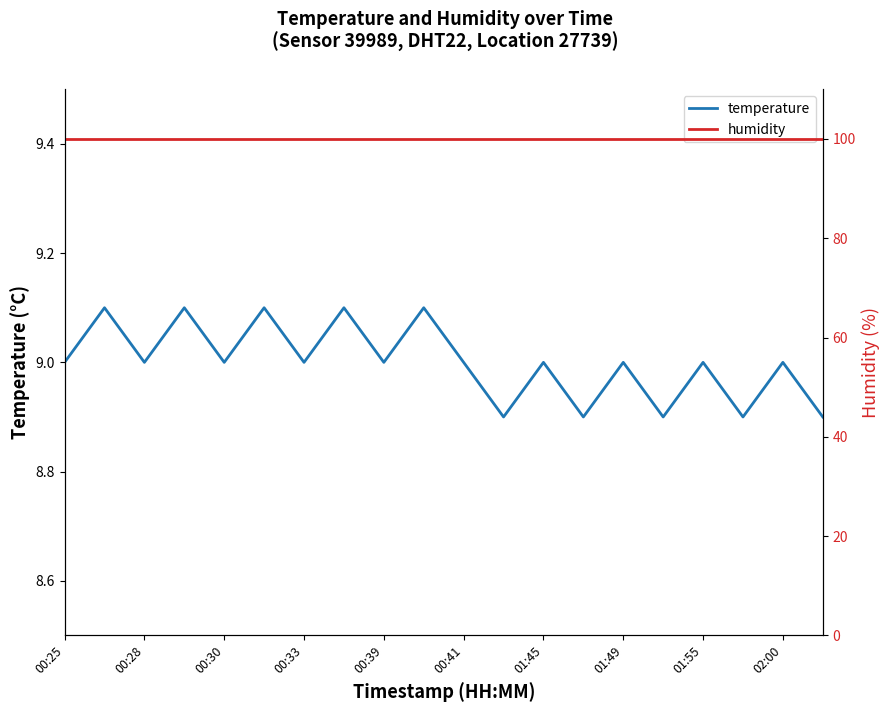

What is the value of the temperature point at the 2nd from the left?

9.1